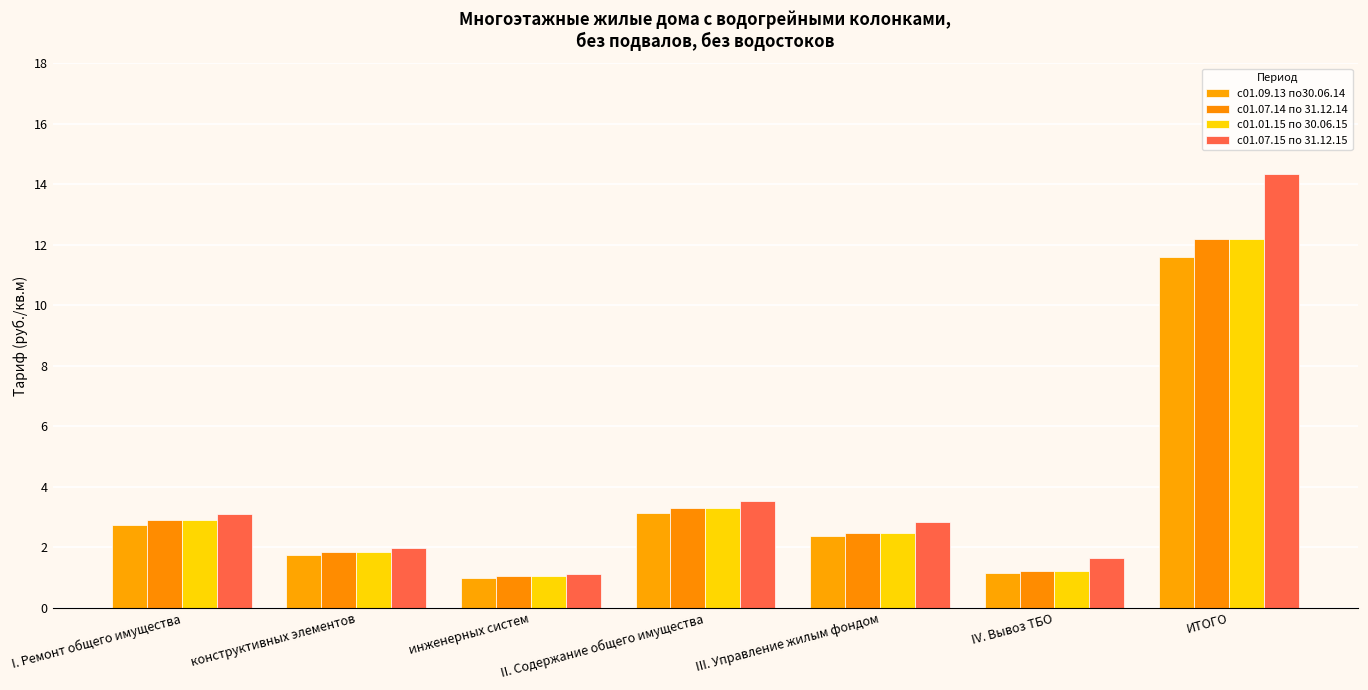

Which series changed the most between I. Ремонт общего имущества and III. Управление жилым фондом?

с01.07.14 по 31.12.14